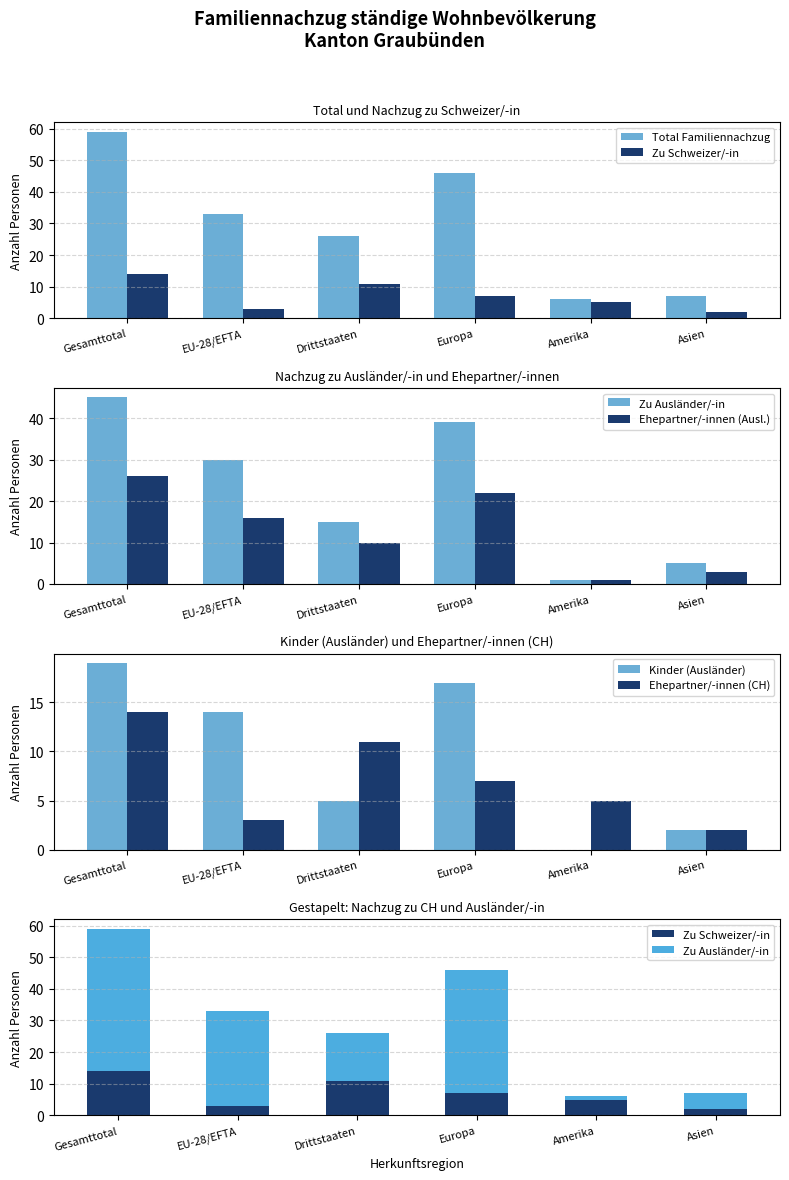

Which series has the largest total across all categories?

Total Familiennachzug